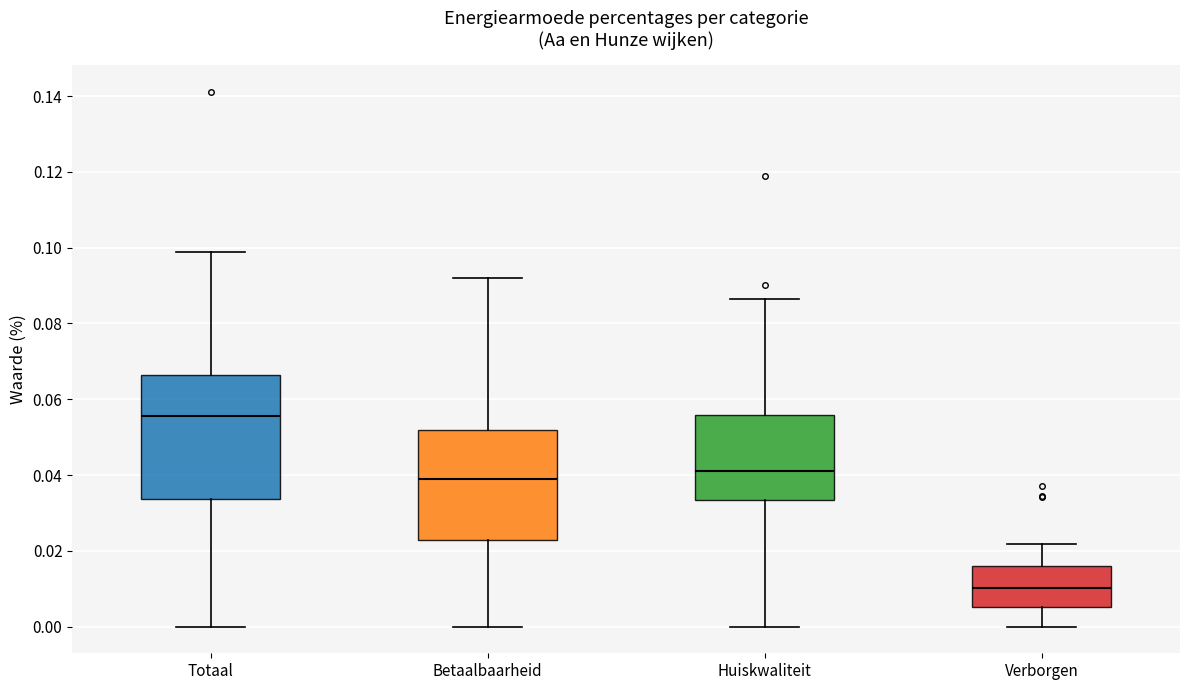

Reading left to right, read every box against the y-axis: the position of its median line, the range the box covers, and the ends of its whiskers. The values are not printed on the chart, so give them approximately, as read against the axis.

Totaal: median 0.056, box 0.034 to 0.066, whiskers 0.000 to 0.098
Betaalbaarheid: median 0.040, box 0.022 to 0.052, whiskers 0.000 to 0.092
Huiskwaliteit: median 0.042, box 0.034 to 0.056, whiskers 0.000 to 0.086
Verborgen: median 0.010, box 0.006 to 0.016, whiskers 0.000 to 0.022